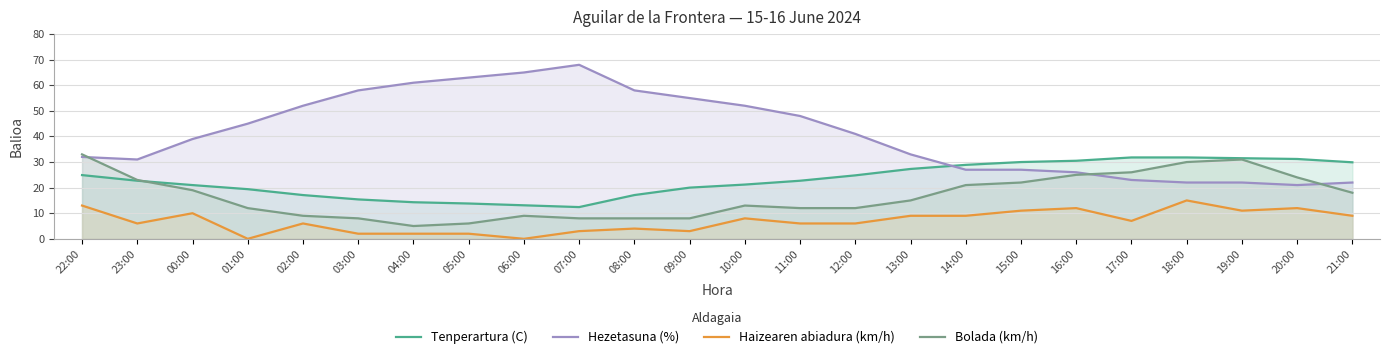

At how many categories does at least one series exceed 11?

24